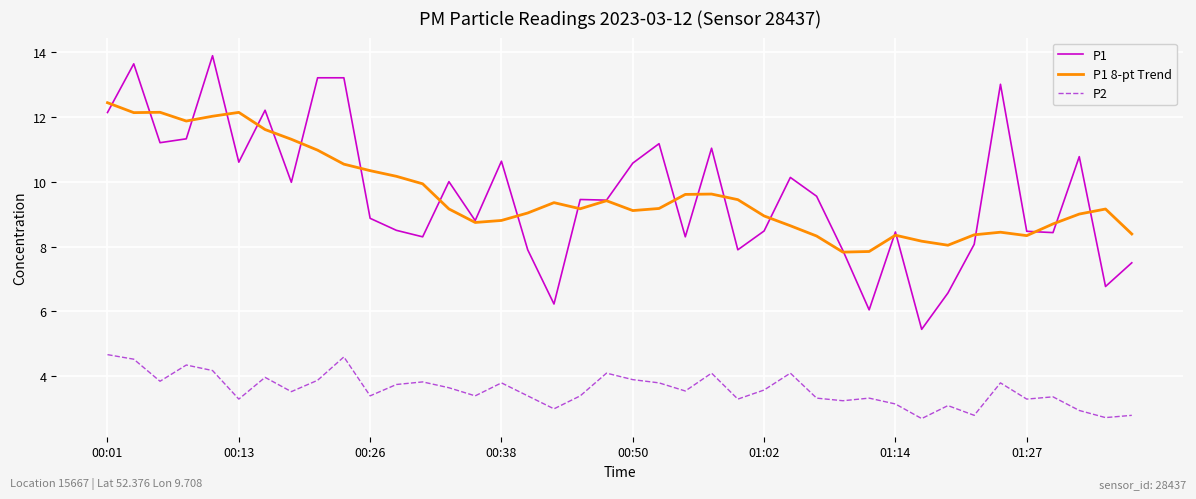

Which series has the widest spread of values?

P1